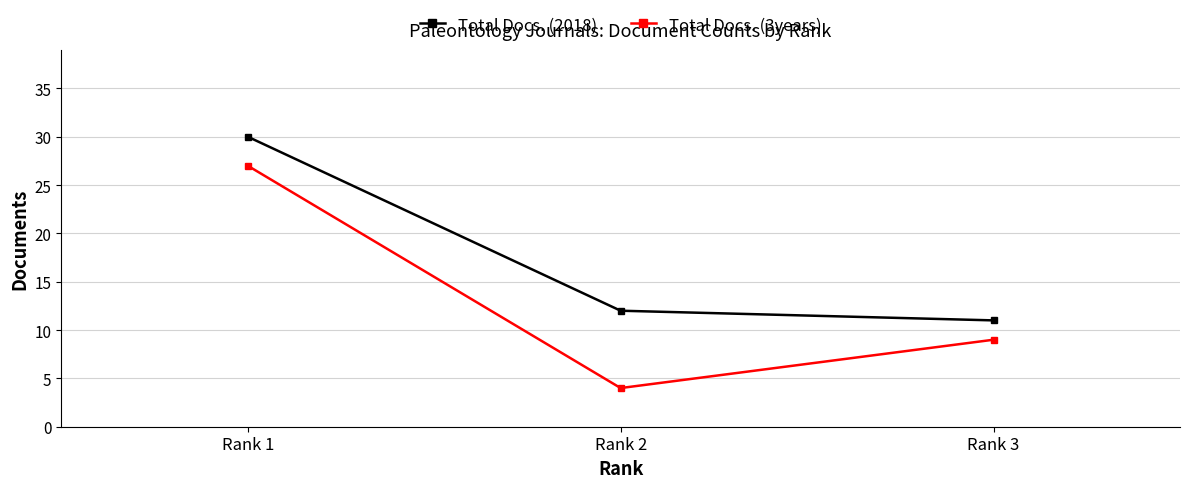

Which series changed the most between Rank 3 and Rank 1?

Total Docs. (2018)